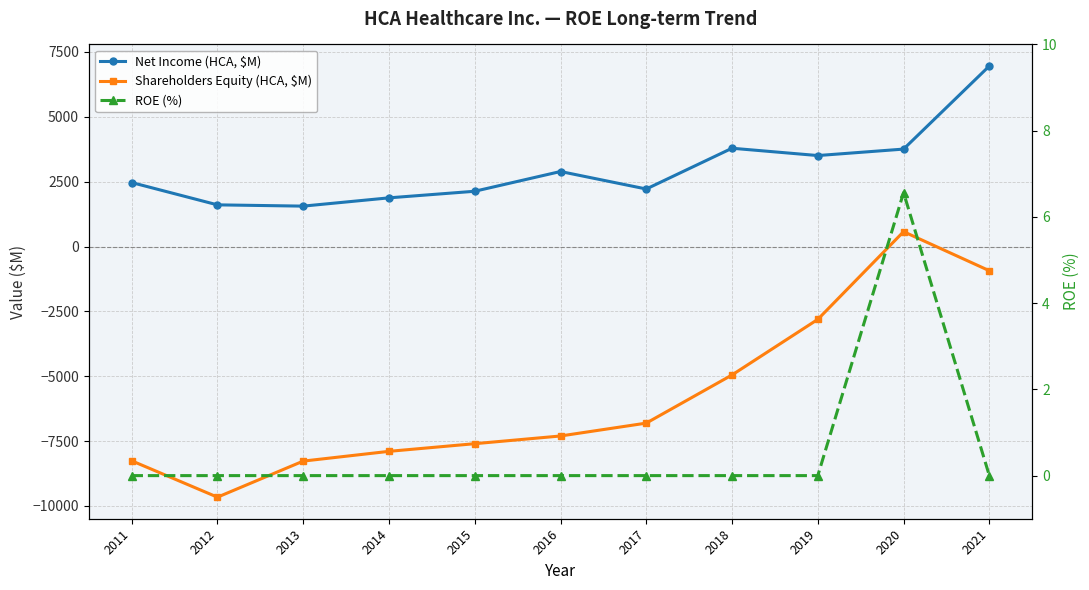

The ROE (%) series shows 0.0 at 2021. True or false?

True